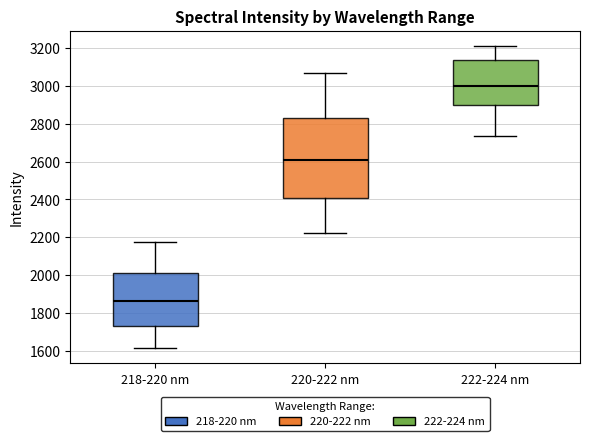

Reading left to right, read every box against the y-axis: the position of its median line, the range the box covers, and the ends of its whiskers. The values are not printed on the chart, so give them approximately, as read against the axis.

218-220 nm: median 1860, box 1740 to 2020, whiskers 1620 to 2180
220-222 nm: median 2620, box 2400 to 2840, whiskers 2220 to 3060
222-224 nm: median 3000, box 2900 to 3140, whiskers 2740 to 3220